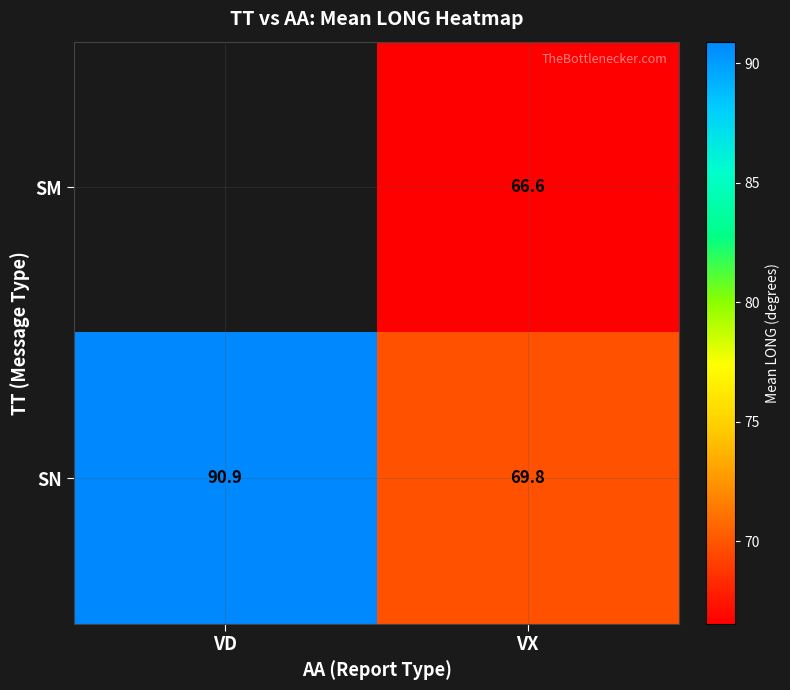

The value of SN at VX is 69.8. True or false?

True